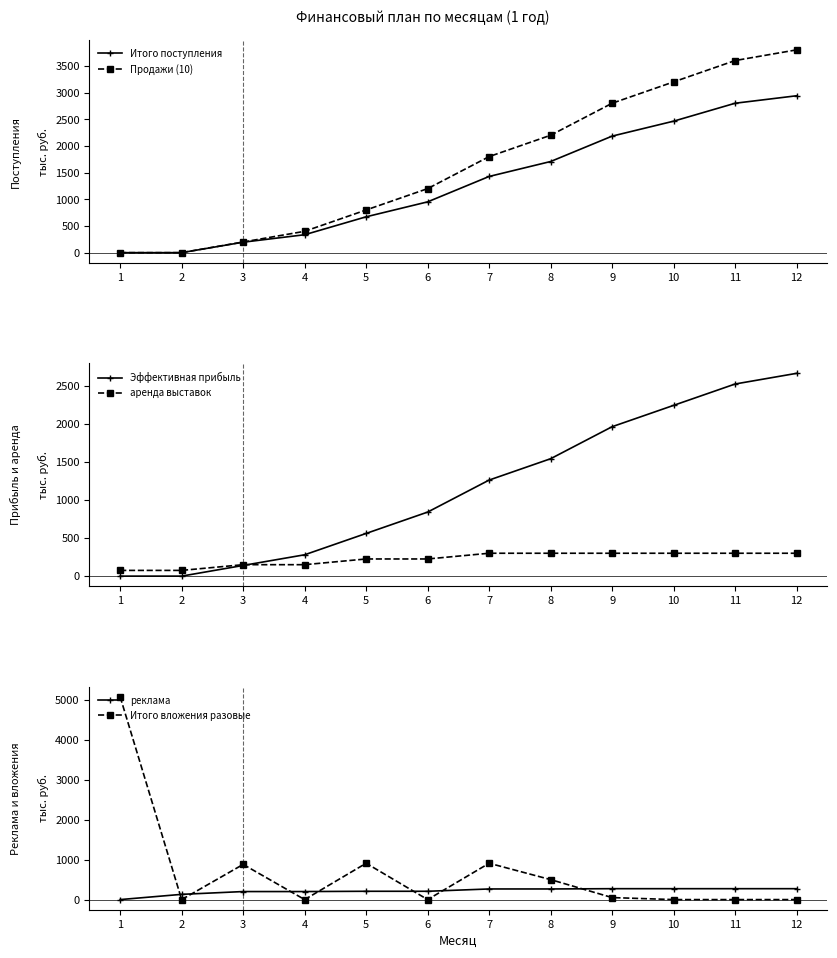

At how many categories does at least one series exceed 4191?

1